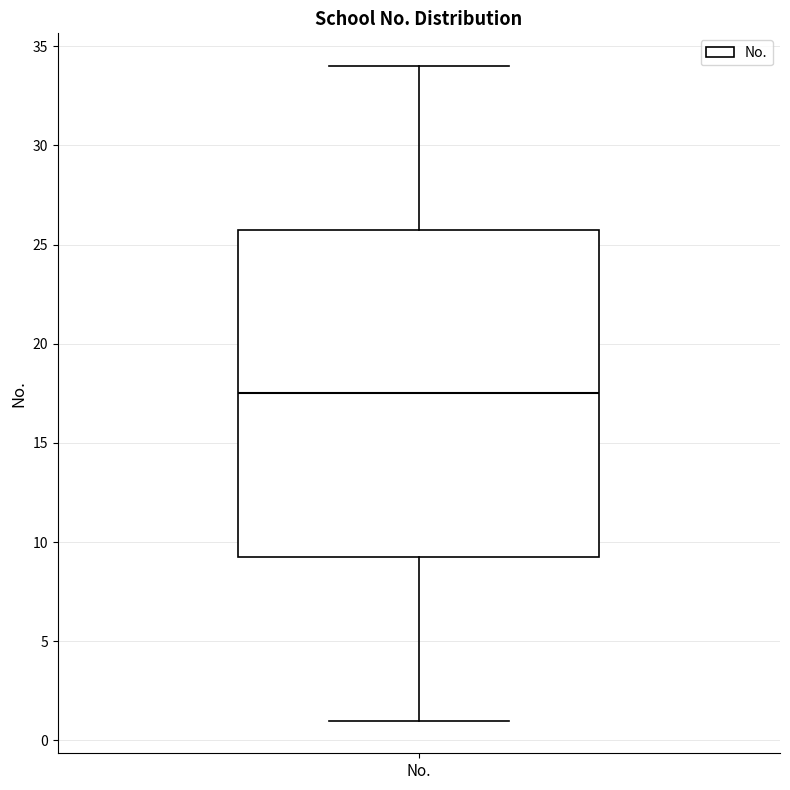

Where is the upper edge of the box for No. on the y-axis? The values are not printed on the chart, so give them approximately, as read against the axis.

26.0